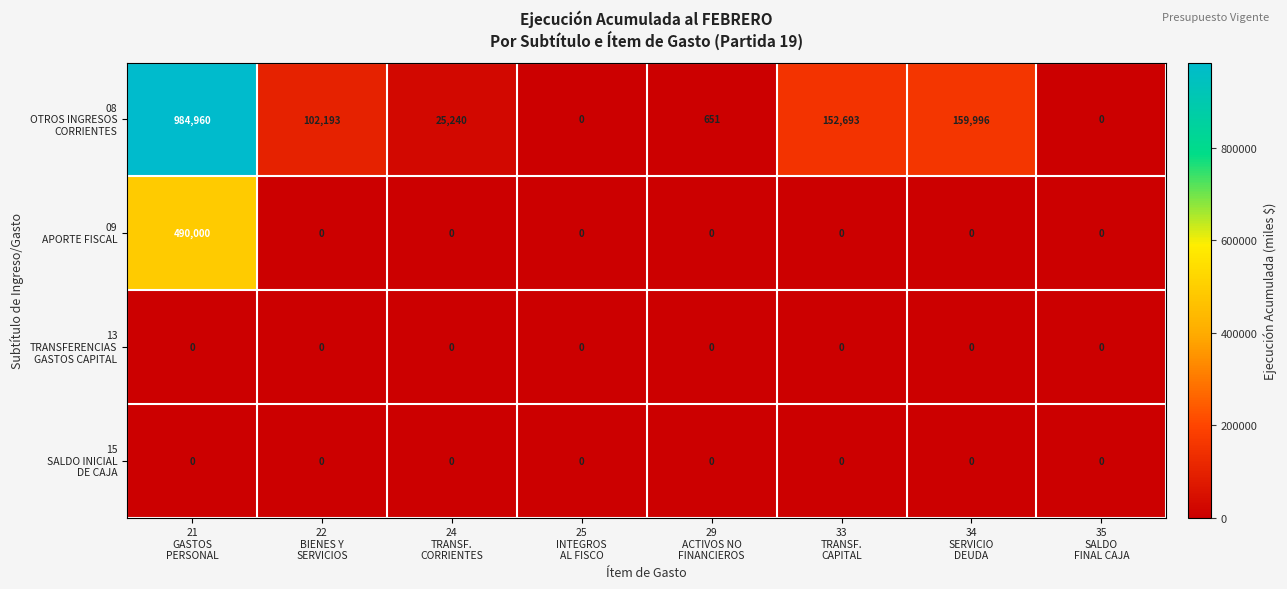

At how many categories does at least one series exceed 586915?

1